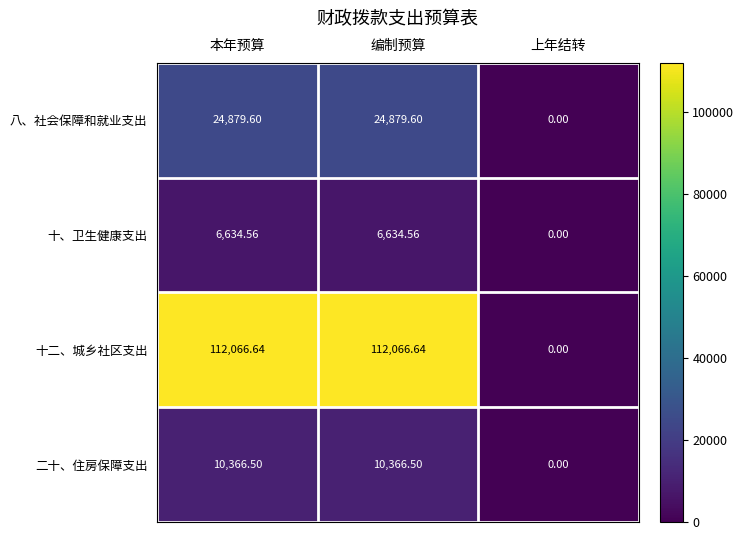

At which label does 十、卫生健康支出 first exceed 6634?

本年预算